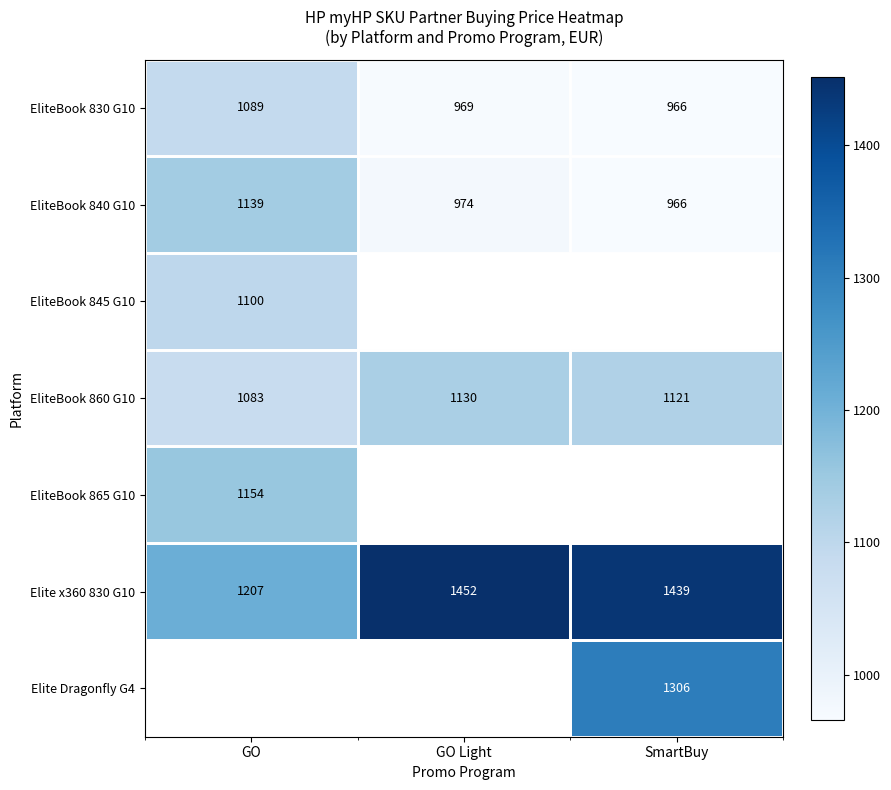

The Elite x360 830 G10 series shows 898.9 at SmartBuy. True or false?

False